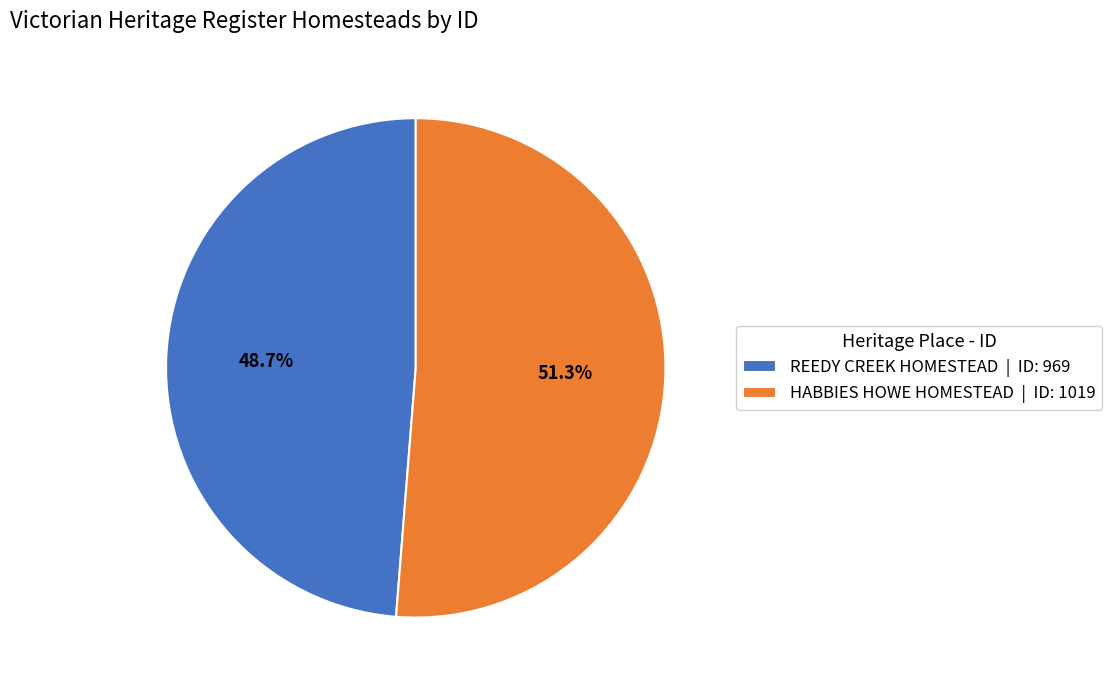

Combined, what portion of the pie is HABBIES HOWE HOMESTEAD and REEDY CREEK HOMESTEAD?

100.0%